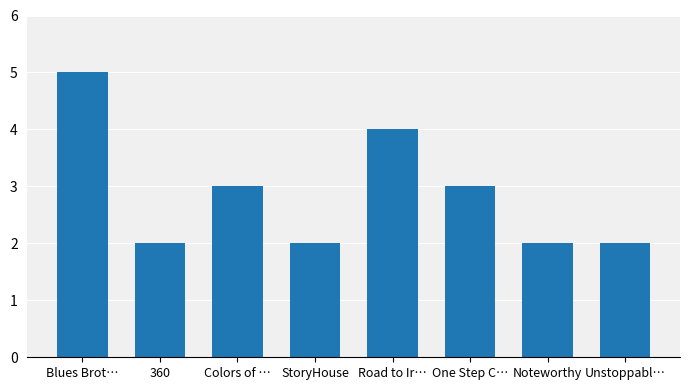

What is the approximate value at 360?

2